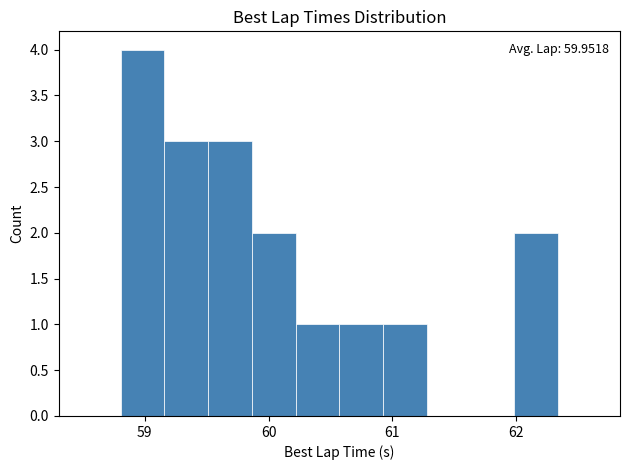

Around what value on the x-axis is the tallest bar? Give the approximate position of its centre, as read against the axis.

59.0